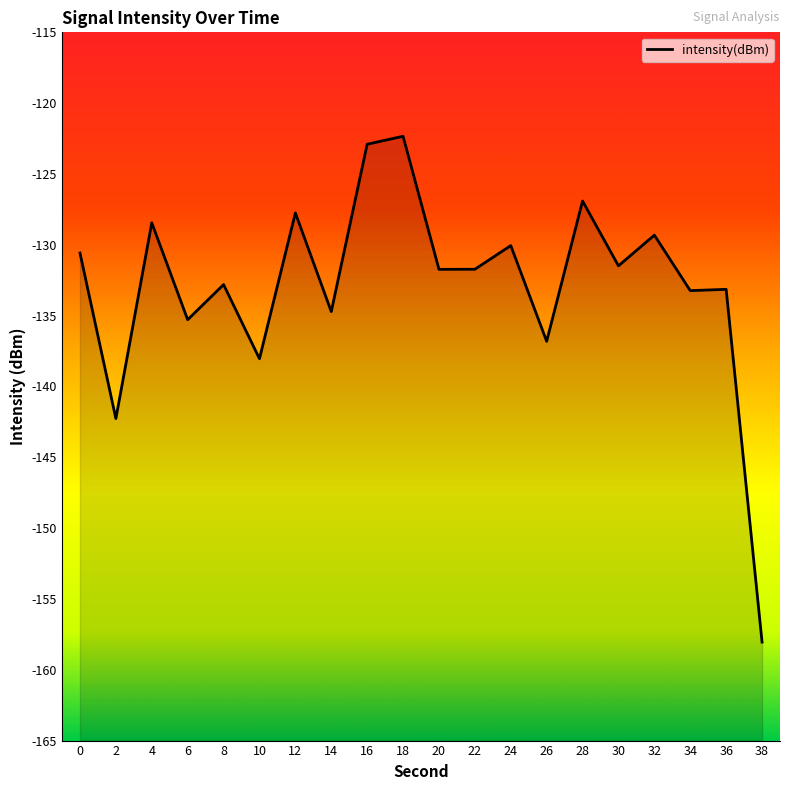

List the labels in order of value, smallest first.

38, 2, 10, 26, 6, 14, 34, 36, 8, 20, 22, 30, 0, 24, 32, 4, 12, 28, 16, 18